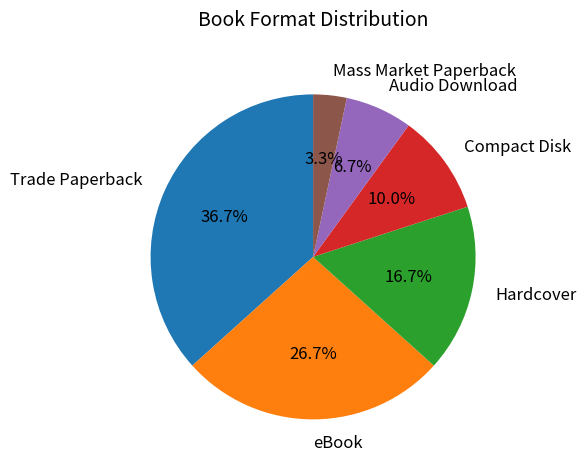

To the nearest percent, what is the difference between the largest and smallest slice percentages?

33%